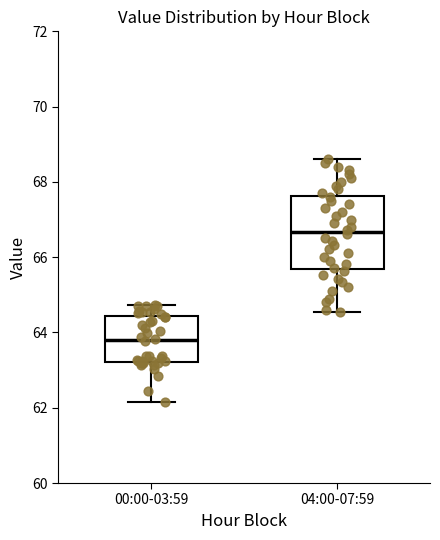

Which box is the tallest, from its lower edge to its upper edge?

04:00-07:59